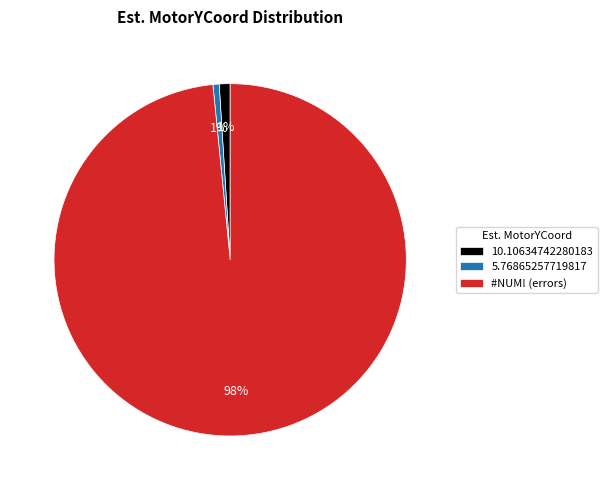

Is the sum of 10.10634742280183 and 5.76865257719817 greater than half?

No